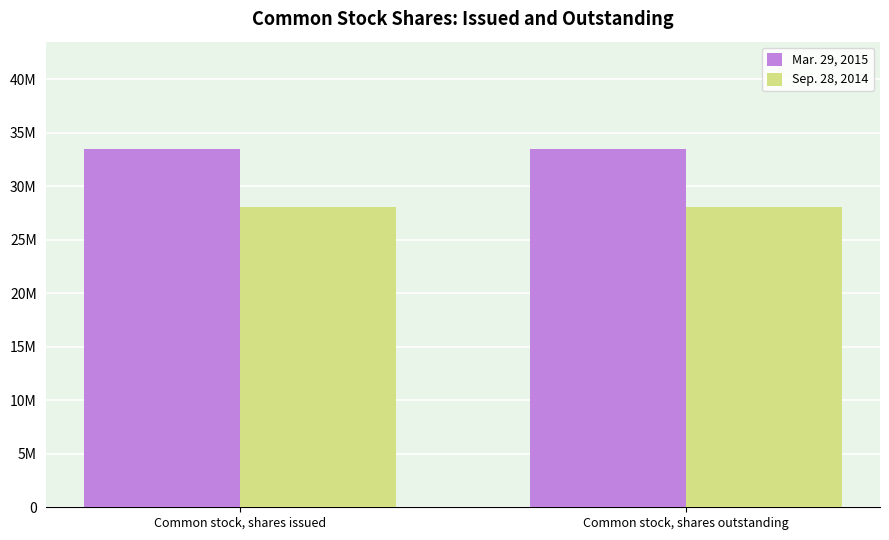

Reading left to right, transcribe all the data shown in this chart.

Mar. 29, 2015: Common stock, shares issued=33465000	Common stock, shares outstanding=33465000
Sep. 28, 2014: Common stock, shares issued=28102000	Common stock, shares outstanding=28102000